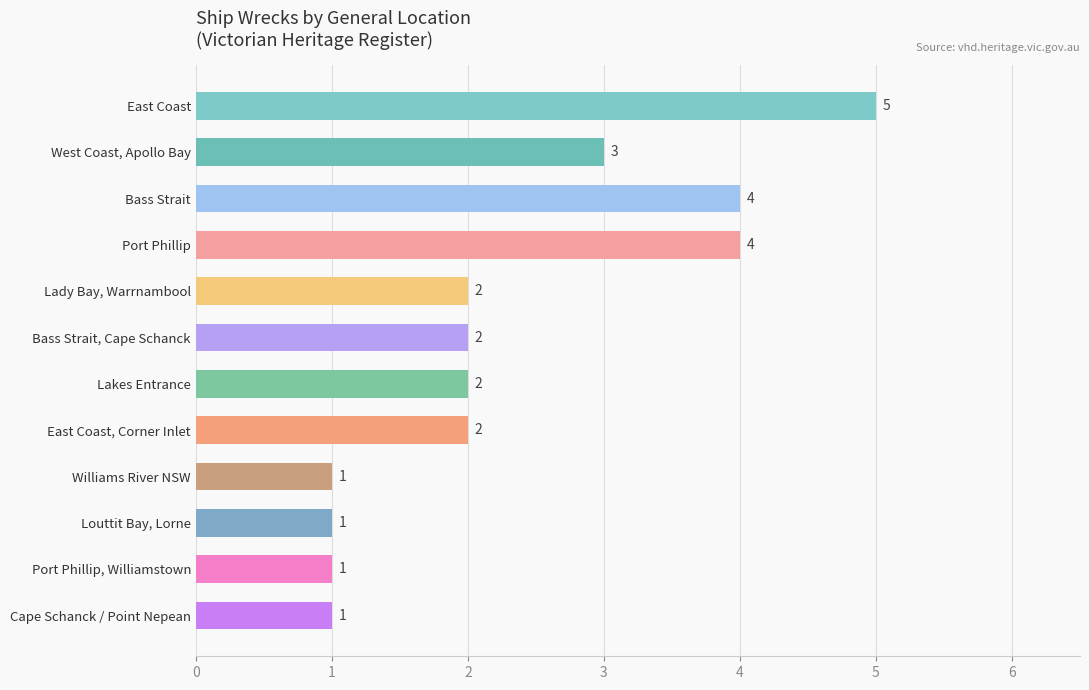

The chart shows a value of 1 at Lady Bay, Warrnambool. True or false?

False